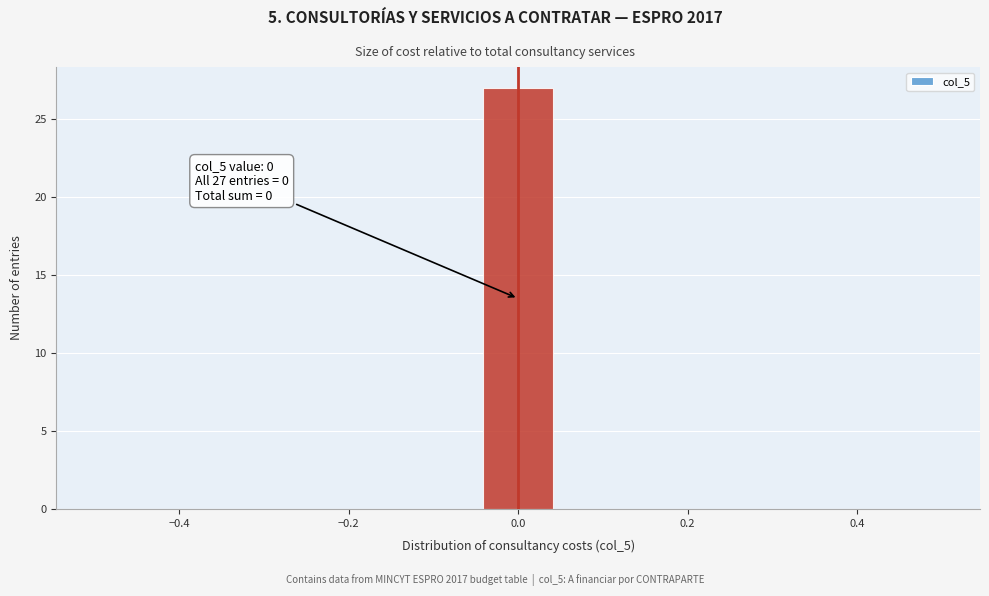

Which range on the x-axis has the tallest bar?

-0.04 to 0.04